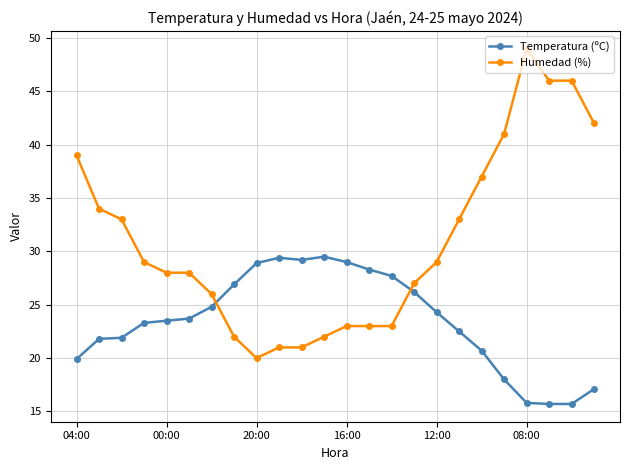

What is the value of the Temperatura (ºC) point at the 7th from the left?

24.8